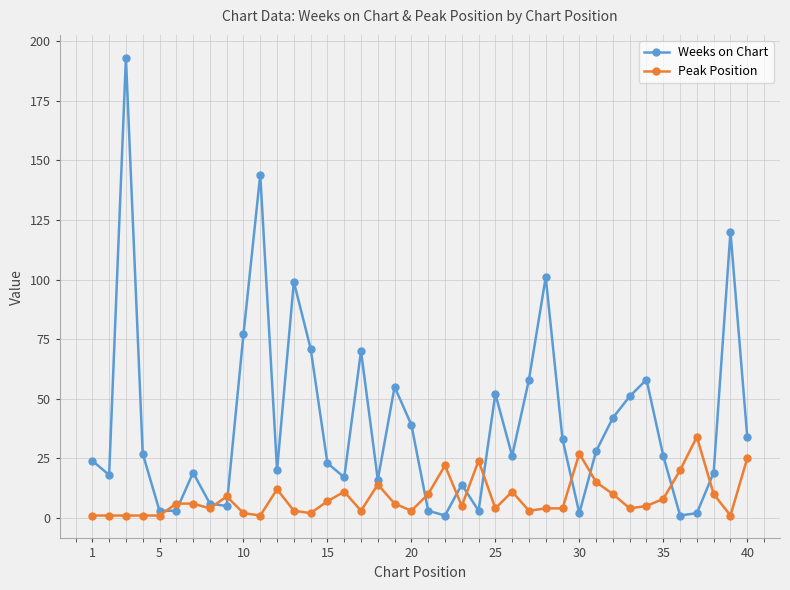

How many lines are shown in the chart?

2